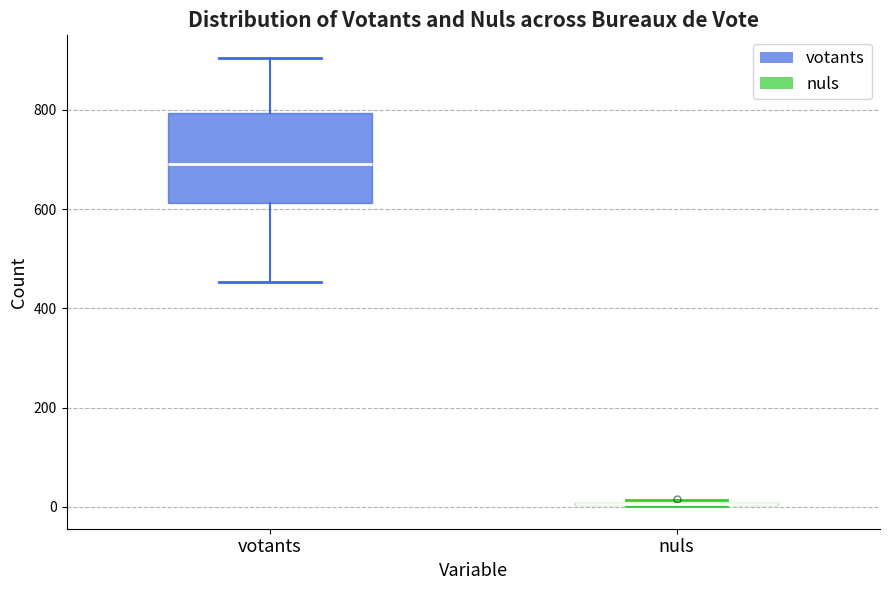

Reading left to right, read every box against the y-axis: the position of its median line, the range the box covers, and the ends of its whiskers. The values are not printed on the chart, so give them approximately, as read against the axis.

votants: median 700, box 620 to 800, whiskers 460 to 900
nuls: box collapsed to a line at 0, whiskers 0 to 20